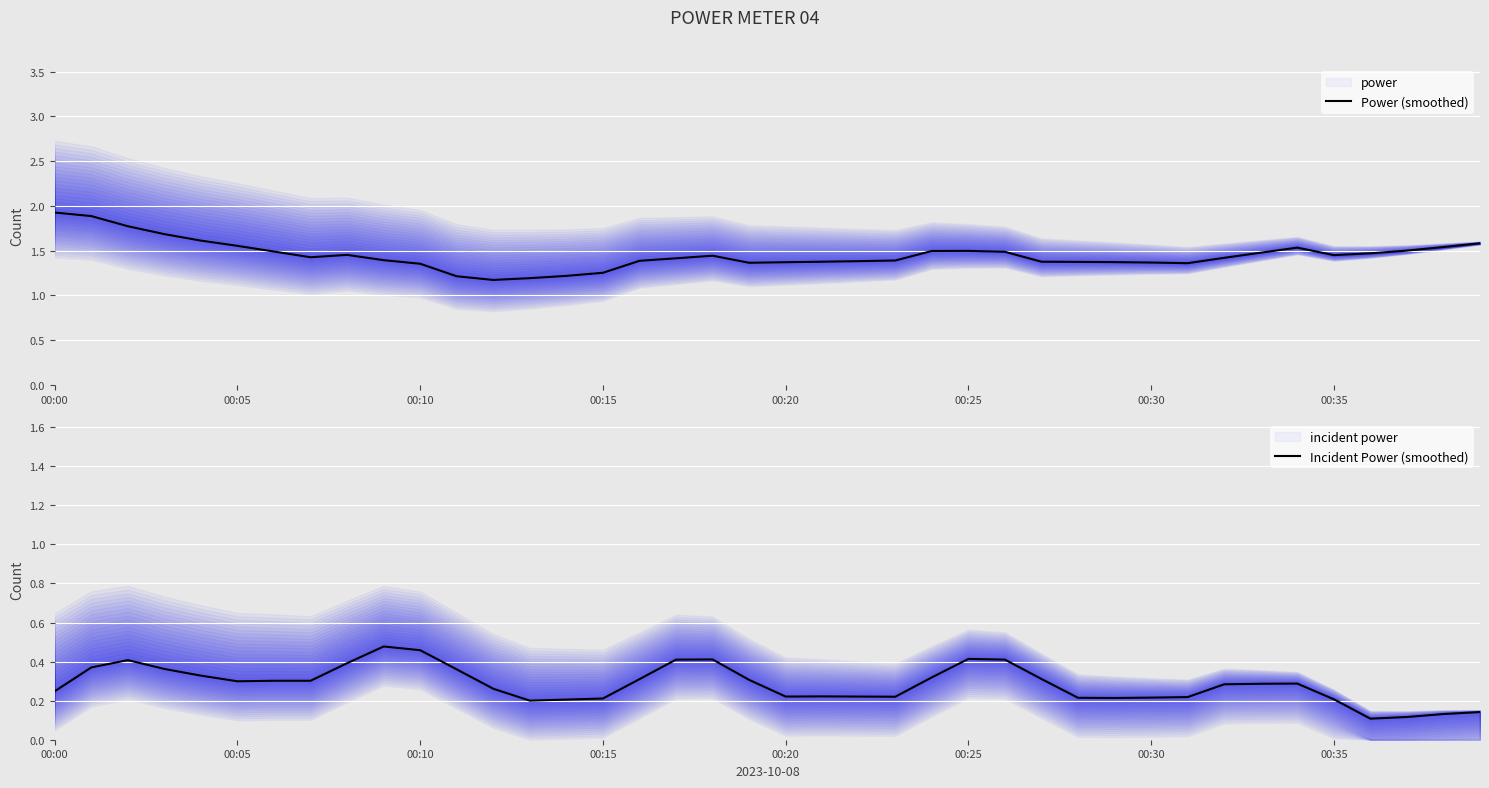

The Power (smoothed) series shows 0.4 at 31. True or false?

False